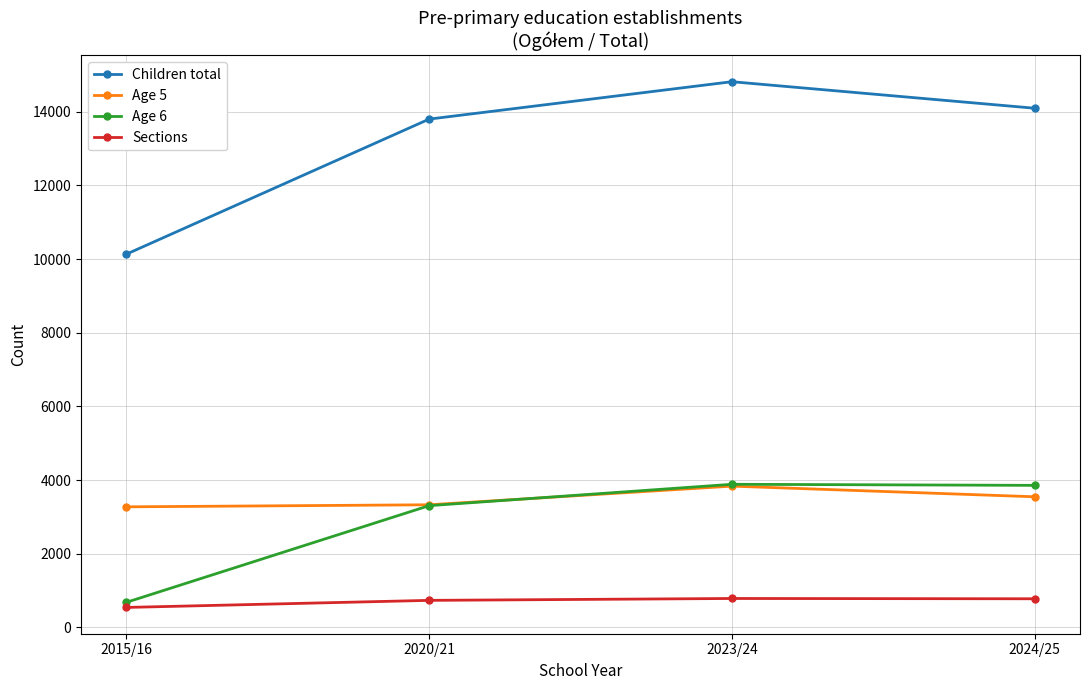

True or false: Sections has a value of 543 at 2015/16.

True